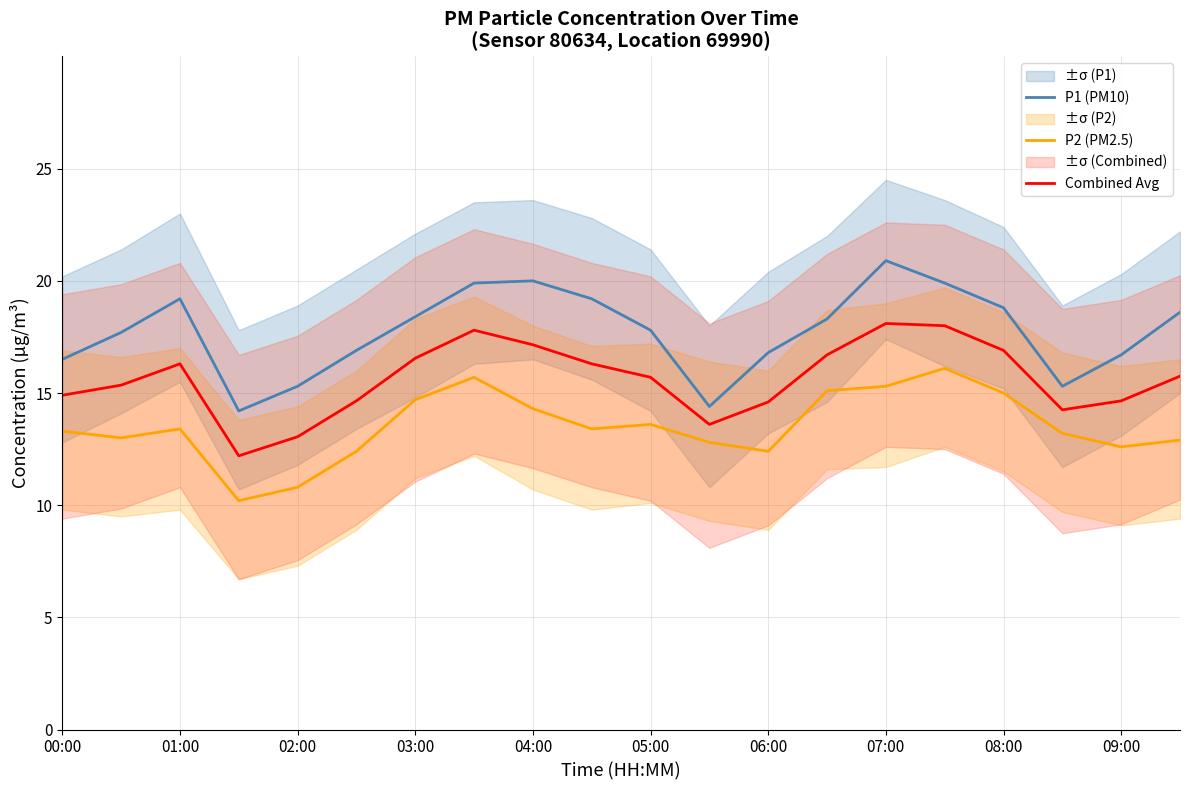

What is the maximum value for P2 (PM2.5)?

16.1